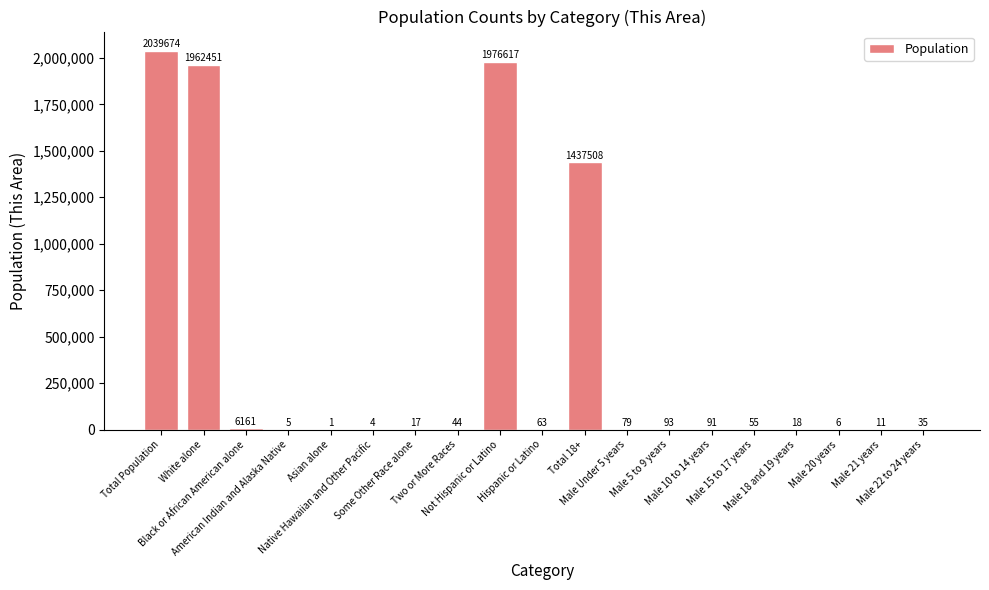

What is the sum of all values?

7422933